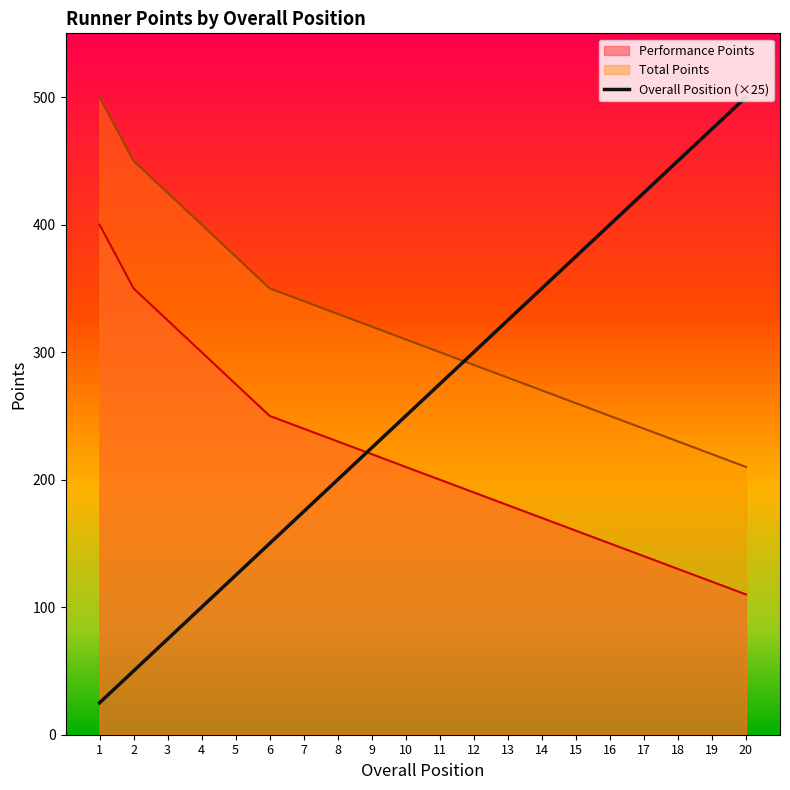

List the labels in order of value, smallest first.

1, 2, 3, 4, 5, 6, 7, 8, 9, 10, 11, 12, 13, 14, 15, 16, 17, 18, 19, 20